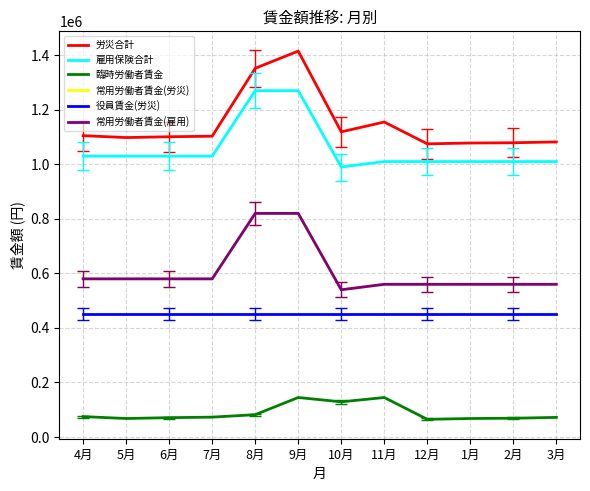

How many lines are shown in the chart?

6